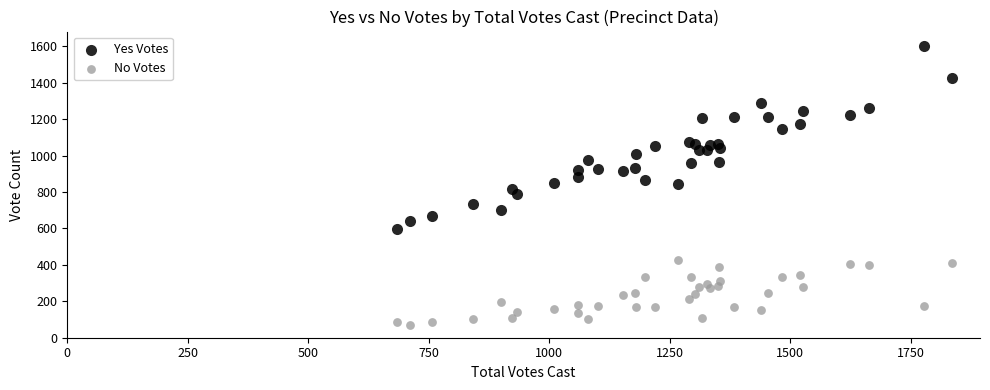

Which series has the largest Y range (max minus min)?

Yes Votes